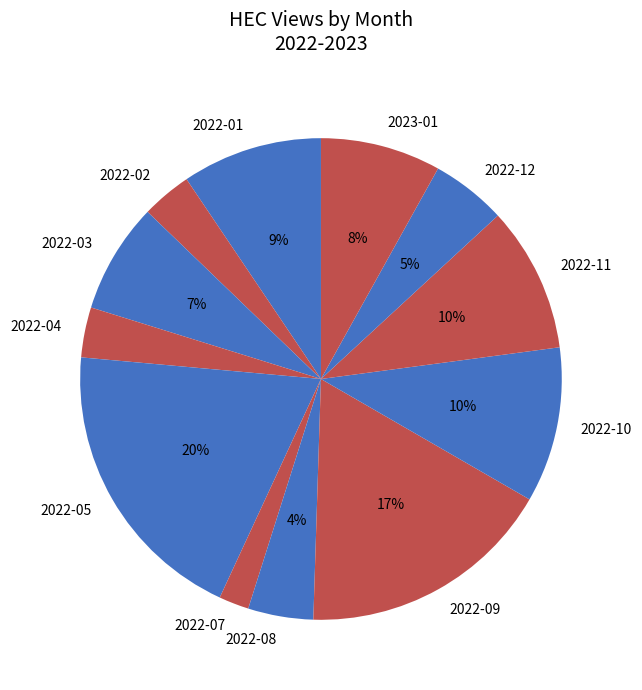

How many slices are in this pie chart?

12